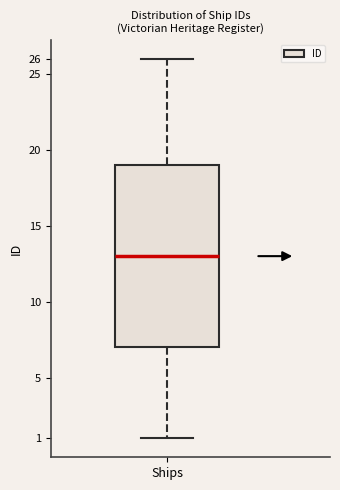

Transcribe this box plot: give where the median line is, the range the box spans, and where the two whiskers end, as read against the y-axis. The values are not printed on the chart, so give them approximately, as read against the axis.

median 13, box 7 to 19, whiskers 1 to 26